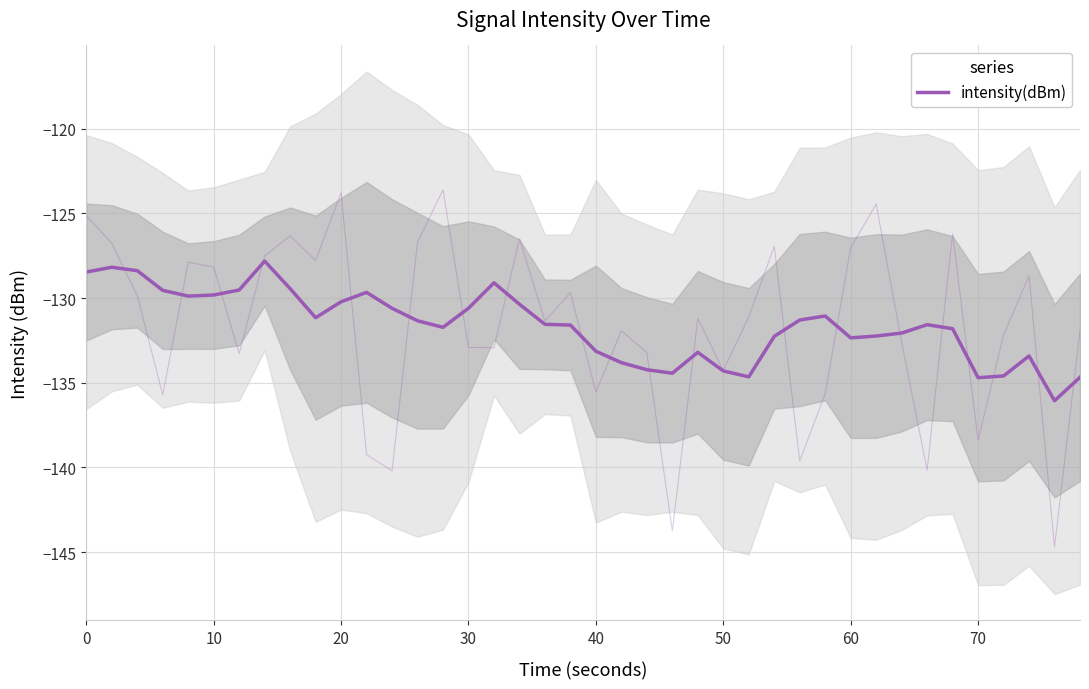

Reading left to right, transcribe all the data shown in this chart.

-128.5	-128.2	-128.4	-129.5	-129.9	-129.8	-129.5	-127.8	-129.4	-131.2	-130.2	-129.7	-130.6	-131.3	-131.7	-130.6	-129.1	-130.4	-131.5	-131.6	-133.1	-133.8	-134.2	-134.4	-133.2	-134.3	-134.6	-132.3	-131.3	-131.1	-132.3	-132.2	-132.1	-131.6	-131.8	-134.7	-134.6	-133.4	-136.1	-134.7